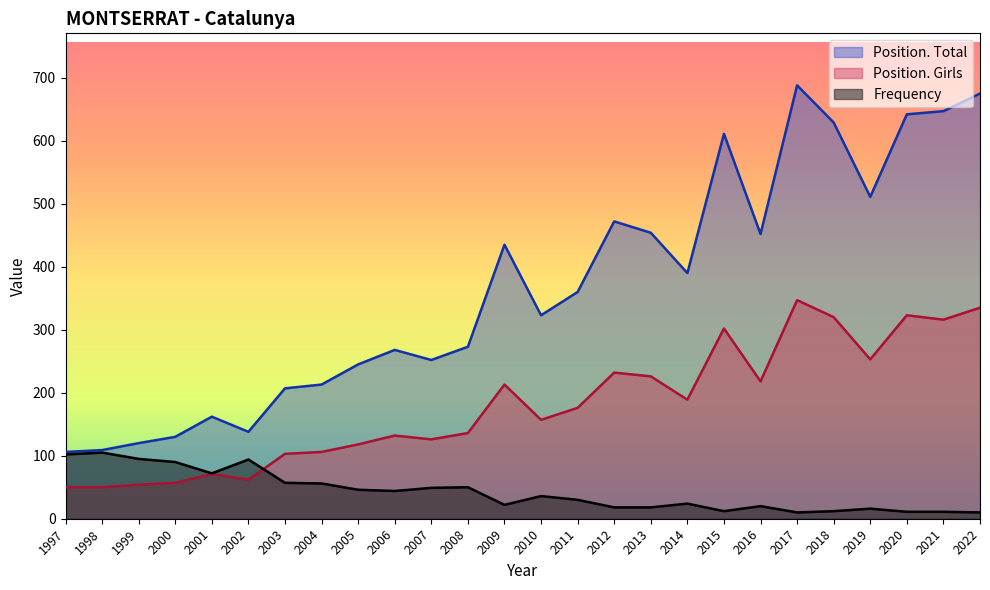

True or false: Frequency has more than 1 interior local peaks.

True